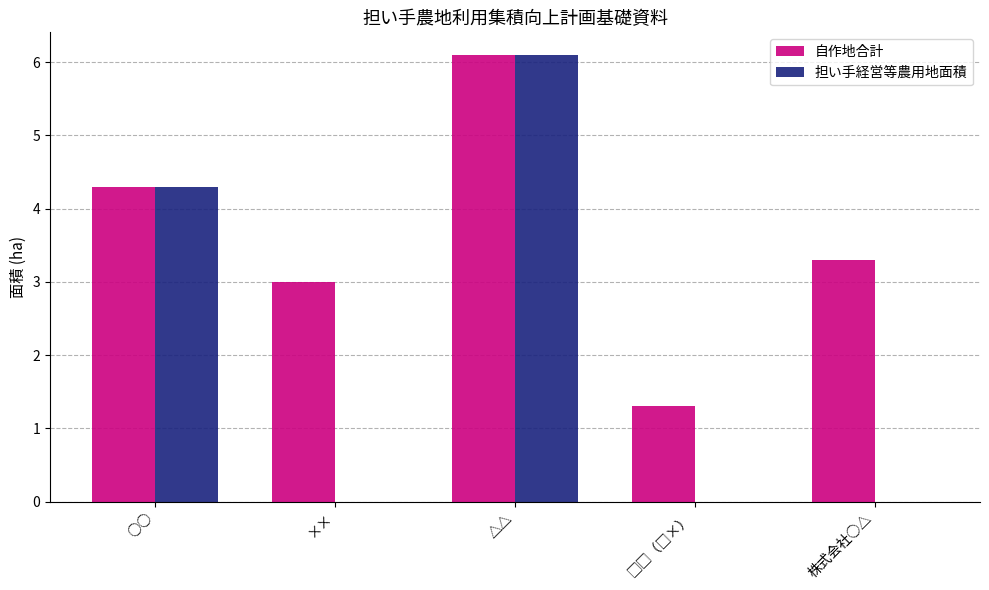

What is the sum of the 担い手経営等農用地面積 values at 株式会社○△ and △△?

6.1